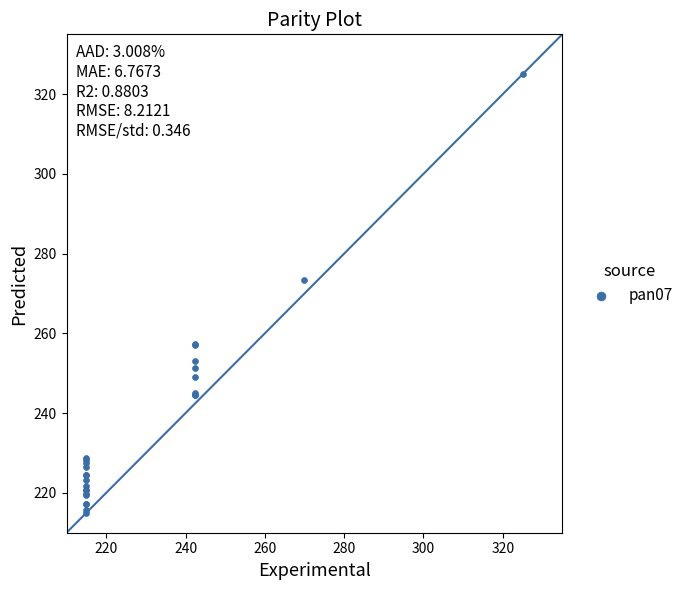

What Y value in the scatter plot is closest to 270?

273.4